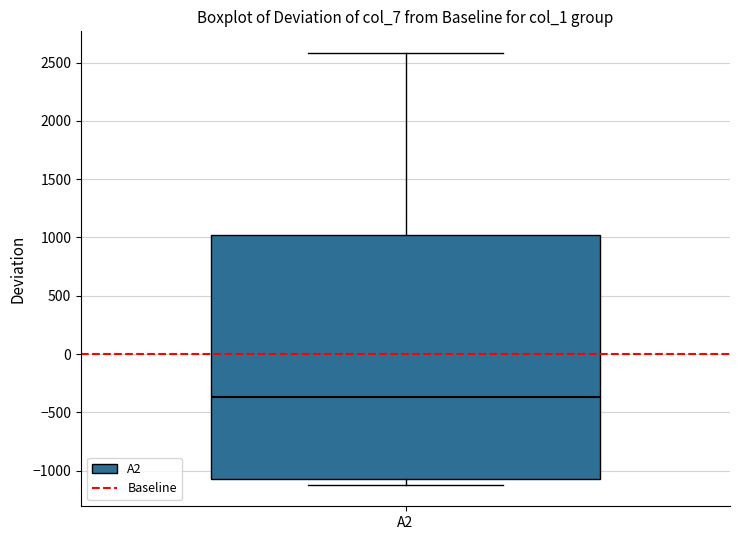

Transcribe this box plot: give where the median line is, the range the box spans, and where the two whiskers end, as read against the y-axis. The values are not printed on the chart, so give them approximately, as read against the axis.

median -350, box -1050 to 1000, whiskers -1100 to 2600